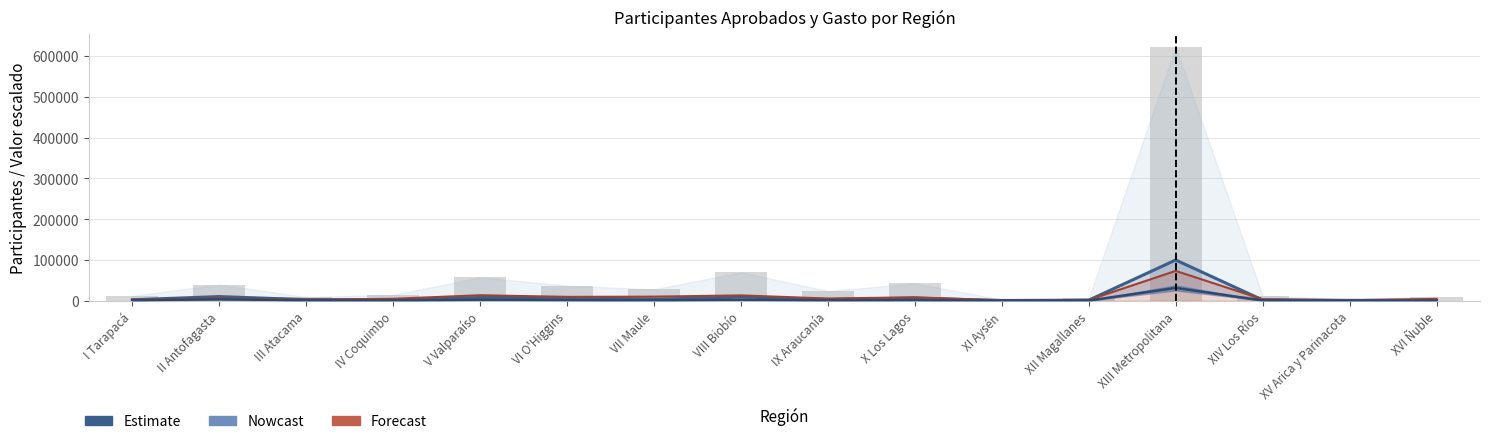

What is the difference between the Nowcast values at I Tarapacá and V Valparaíso?

5584